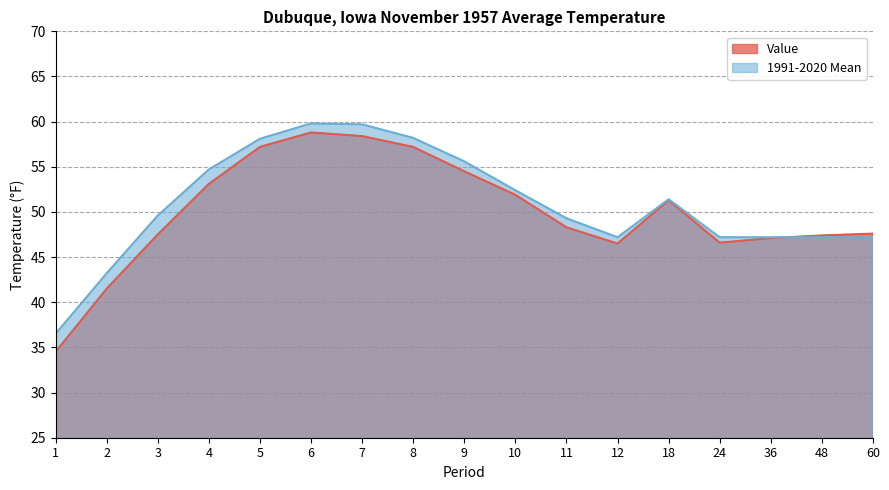

Rank the series by their maximum value, from lowest to highest.

Value, 1991-2020 Mean